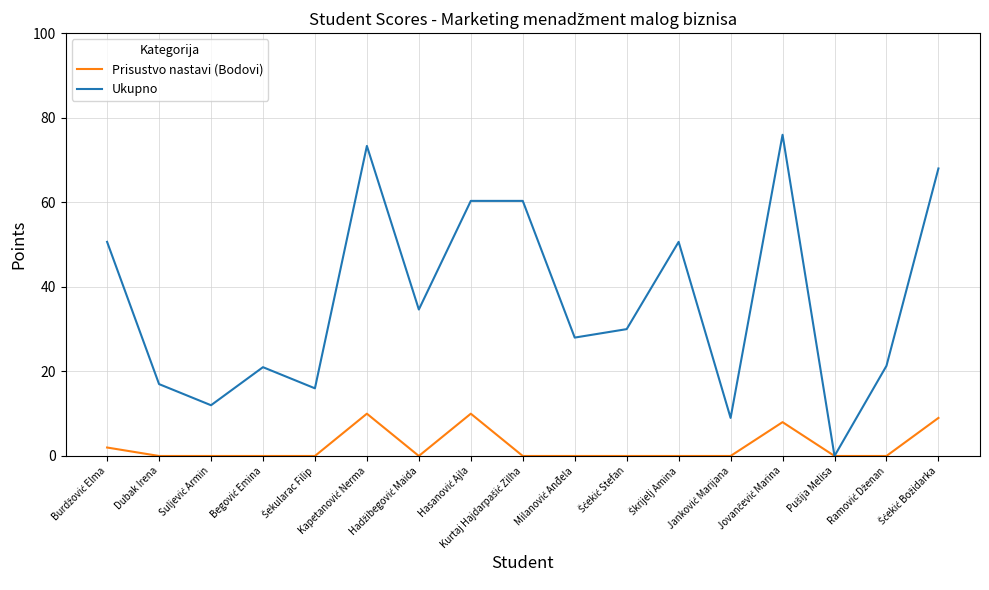

Rank the series by their average value, from highest to lowest.

Ukupno, Prisustvo nastavi (Bodovi)